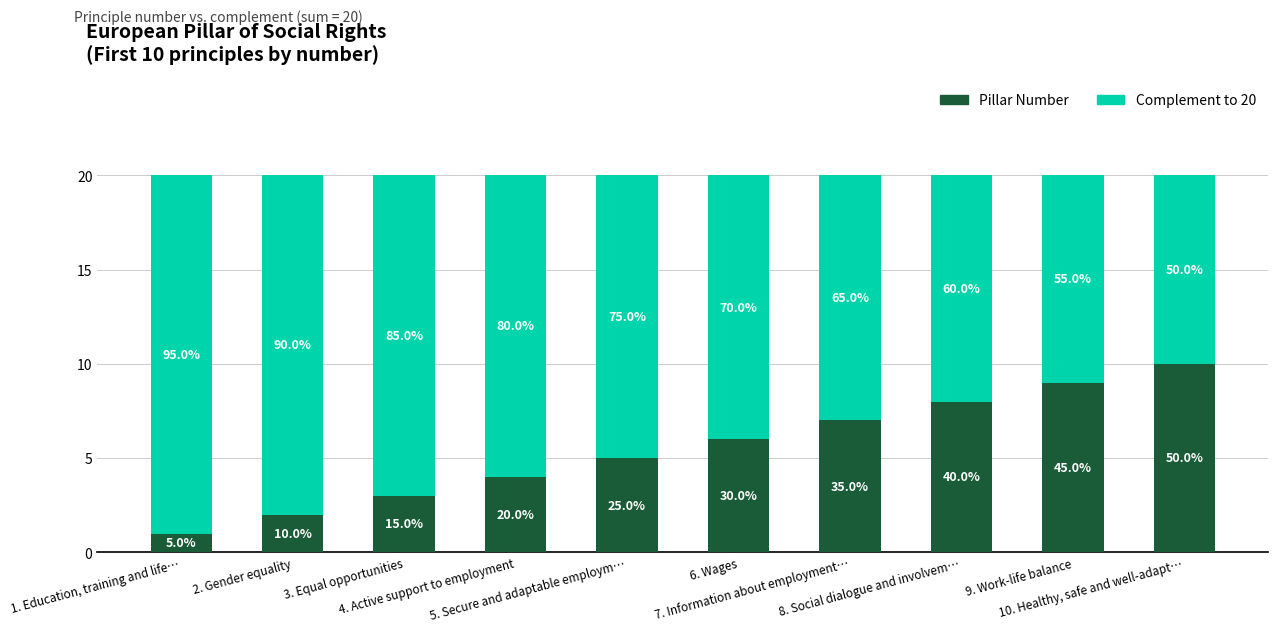

What are all the series names shown in the legend?

Pillar Number, Complement to 20